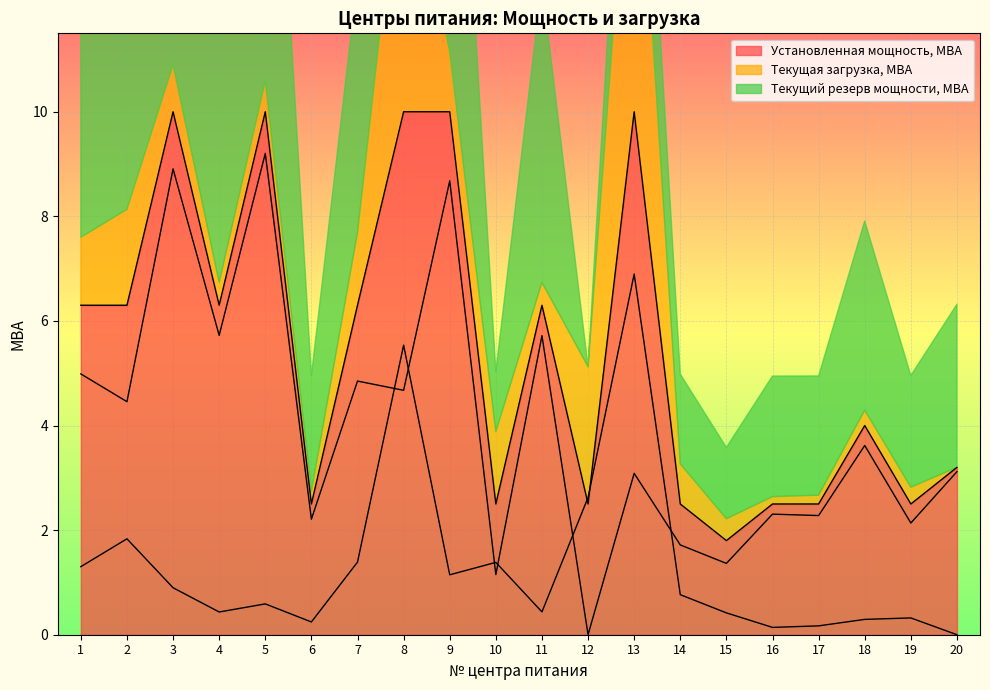

At which category does the chart reach its peak across all series?

3